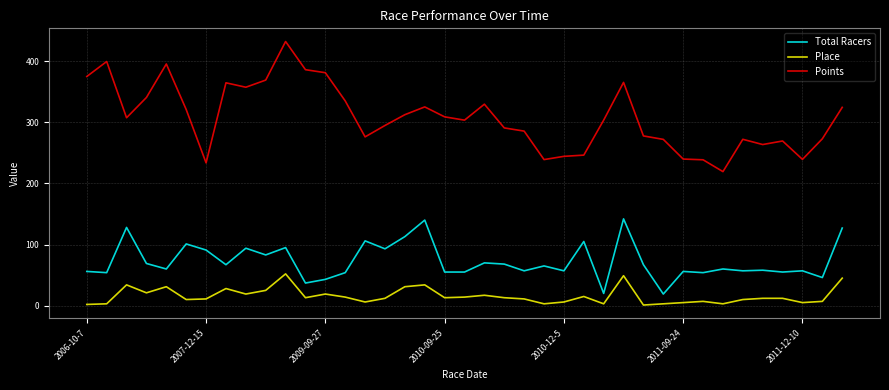

Rank the series by their maximum value, from lowest to highest.

Place, Total Racers, Points